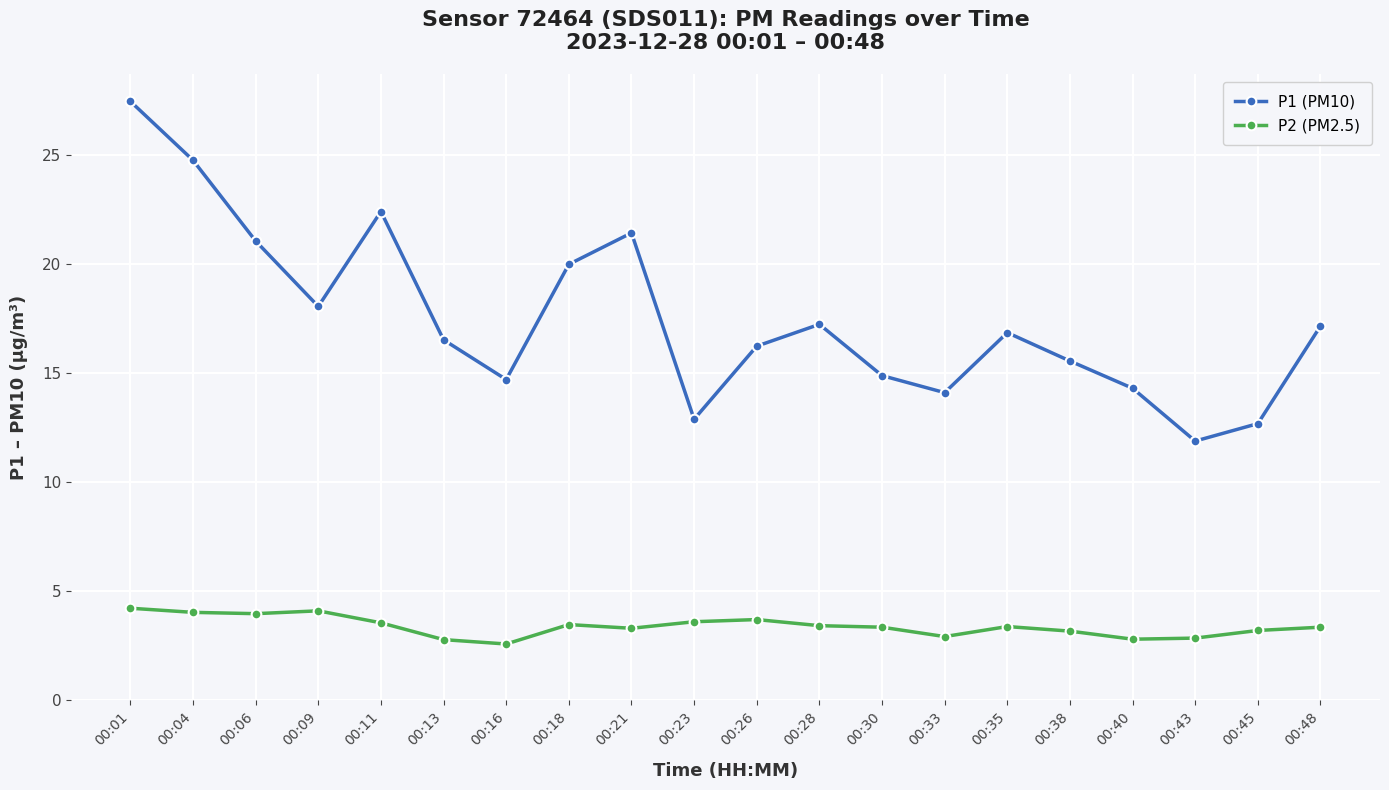

Is it true that P2 (PM2.5) equals 3.2 at 00:45?

True